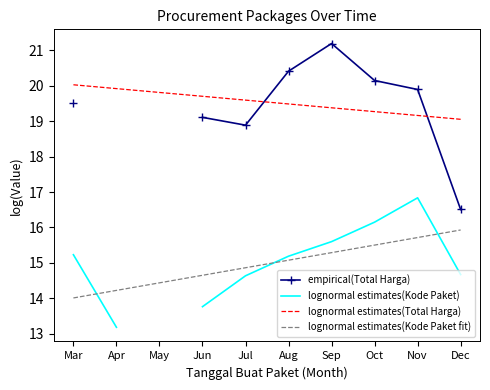

Is it true that empirical(Total Harga) equals 27.2 at Jun?

False